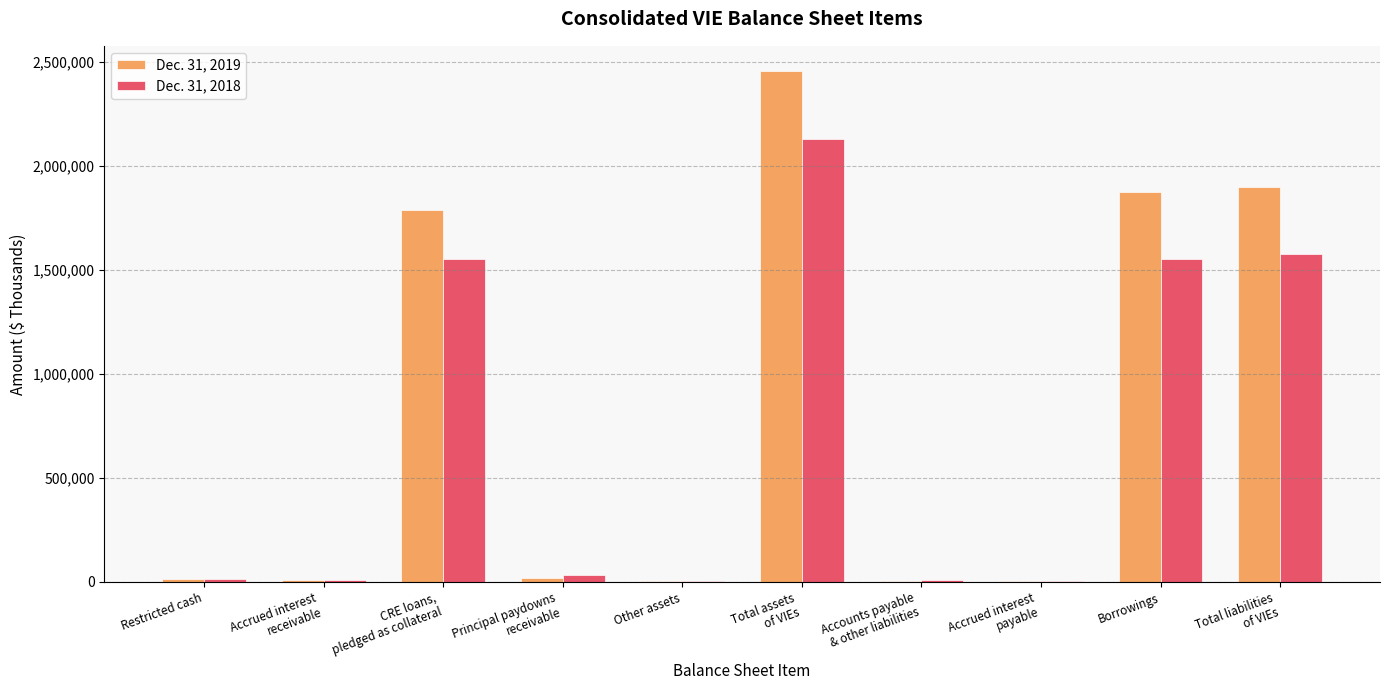

Which series has the largest total across all categories?

Dec. 31, 2019